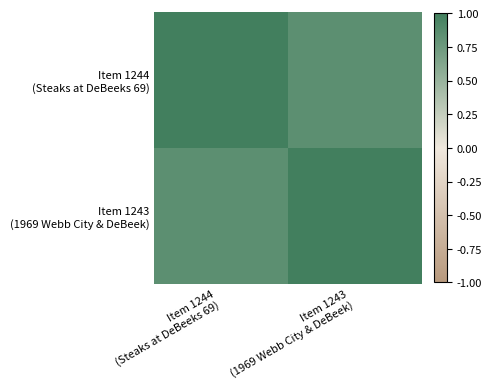

At which category is the sum across all series the highest?

Item 1244
(Steaks at DeBeeks 69)